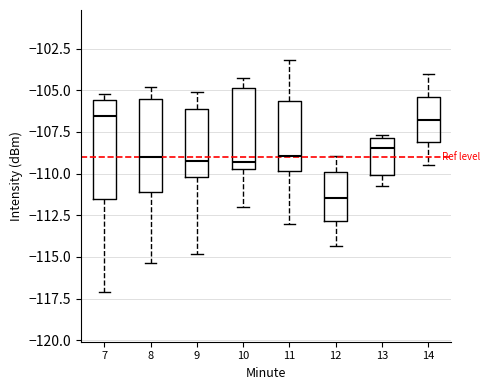

Reading left to right, read every box against the y-axis: the position of its median line, the range the box covers, and the ends of its whiskers. The values are not printed on the chart, so give them approximately, as read against the axis.

7: median -106.5, box -111.5 to -105.5, whiskers -117.0 to -105.0
8: median -109.0, box -111.0 to -105.5, whiskers -115.5 to -105.0
9: median -109.0, box -110.0 to -106.0, whiskers -115.0 to -105.0
10: median -109.5 (just above the box's lower edge), box -109.5 to -105.0, whiskers -112.0 to -104.5
11: median -109.0, box -110.0 to -105.5, whiskers -113.0 to -103.0
12: median -111.5, box -113.0 to -110.0, whiskers -114.5 to -109.0
13: median -108.5, box -110.0 to -108.0, whiskers -110.5 to -107.5
14: median -107.0, box -108.0 to -105.5, whiskers -109.5 to -104.0